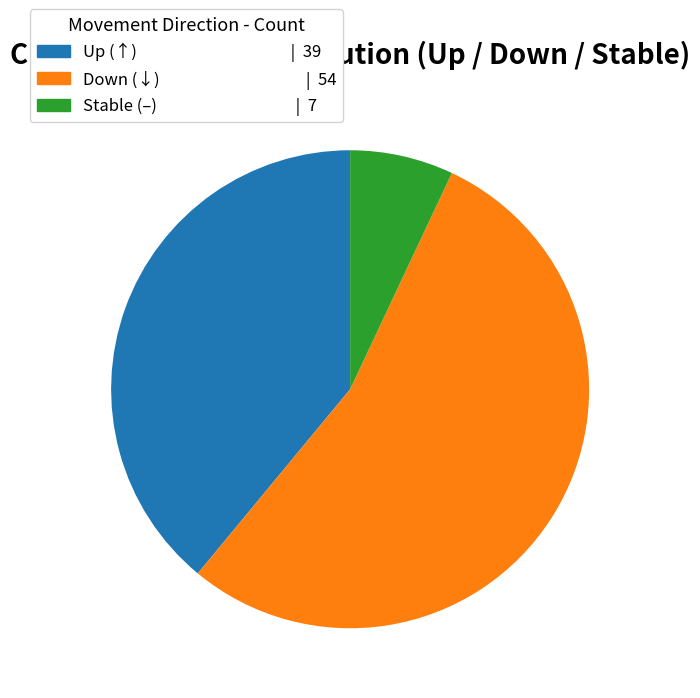

Which has a higher value, Up (↑) | 39 or Down (↓) | 54?

Down (↓) | 54